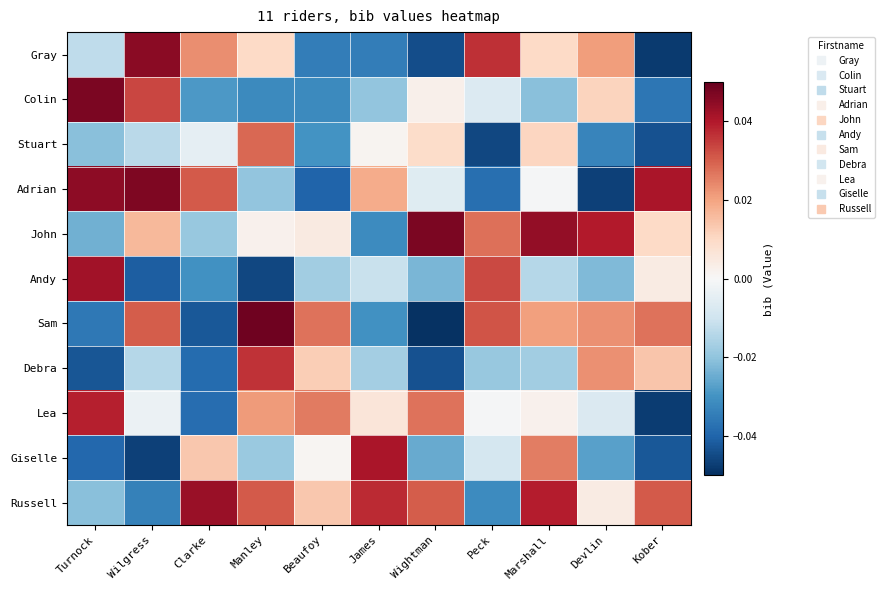

Which series changed the most between Manley and Marshall?

Debra